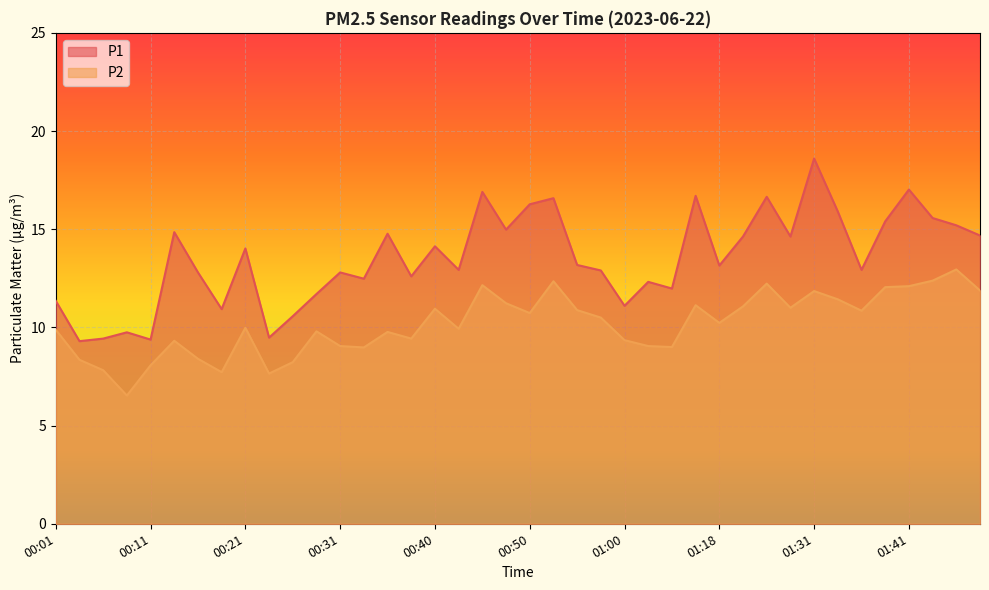

What is the approximate value of P1 at 01:18?

13.2